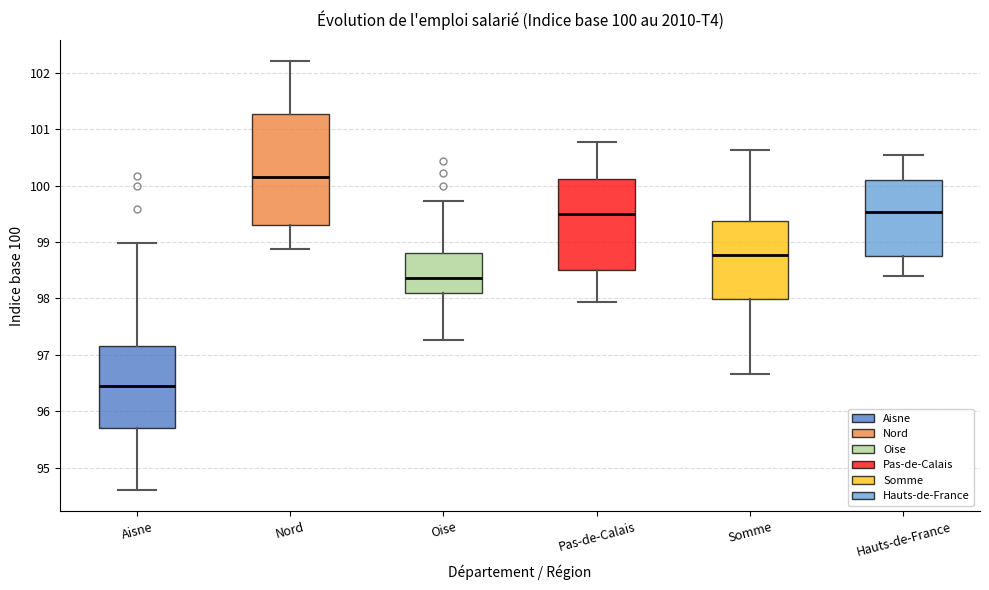

Which box has the highest median line?

Nord